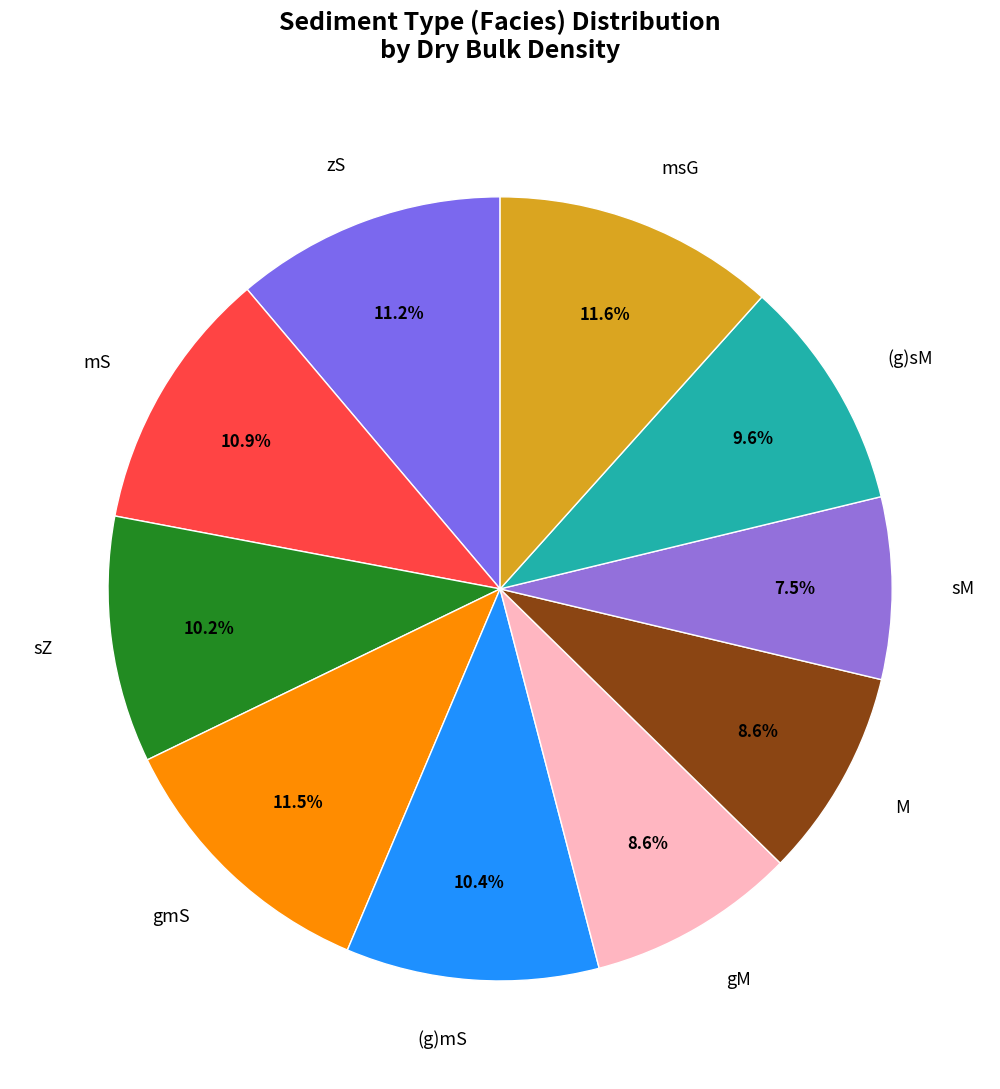

Count the number of slices in the pie.

10